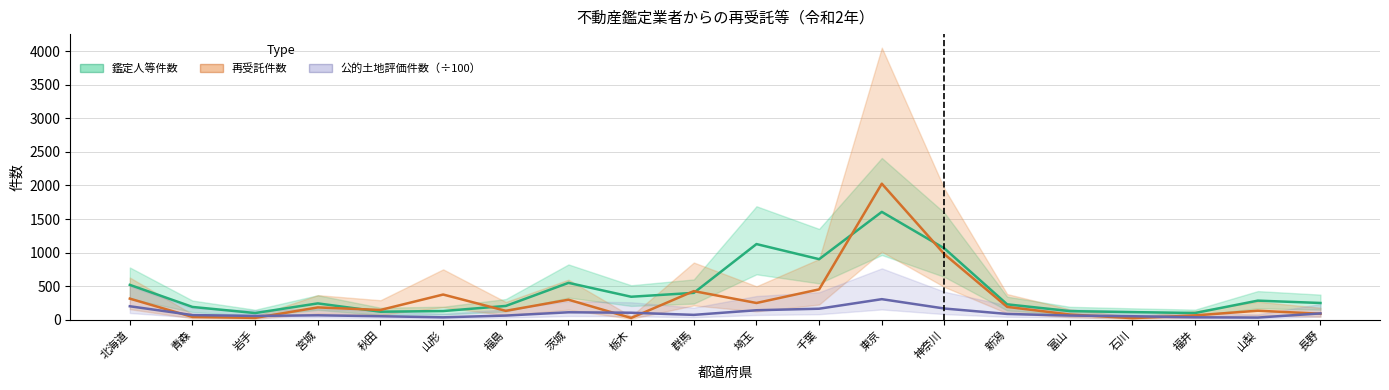

Which series has the largest total across all categories?

鑑定人等件数